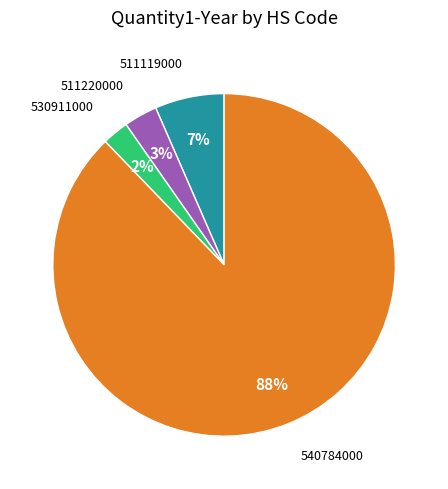

Is there any slice that represents more than half of the pie?

Yes